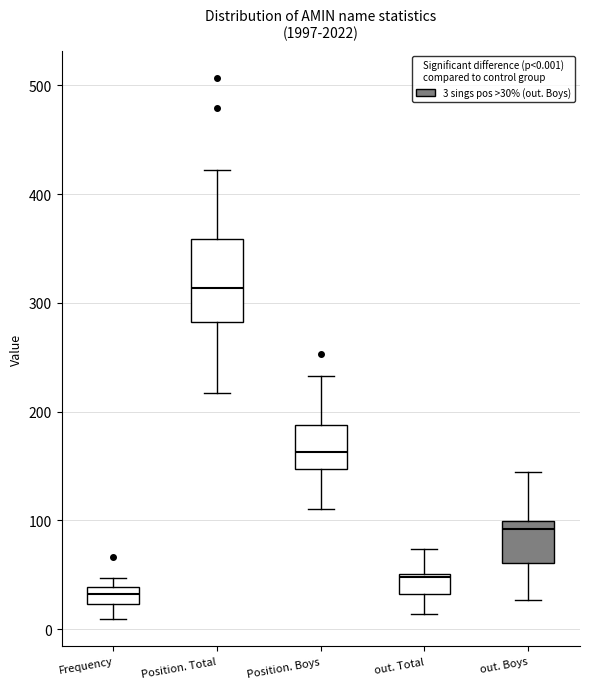

Where does the median line of the box for Position. Boys sit on the y-axis? The values are not printed on the chart, so give them approximately, as read against the axis.

160